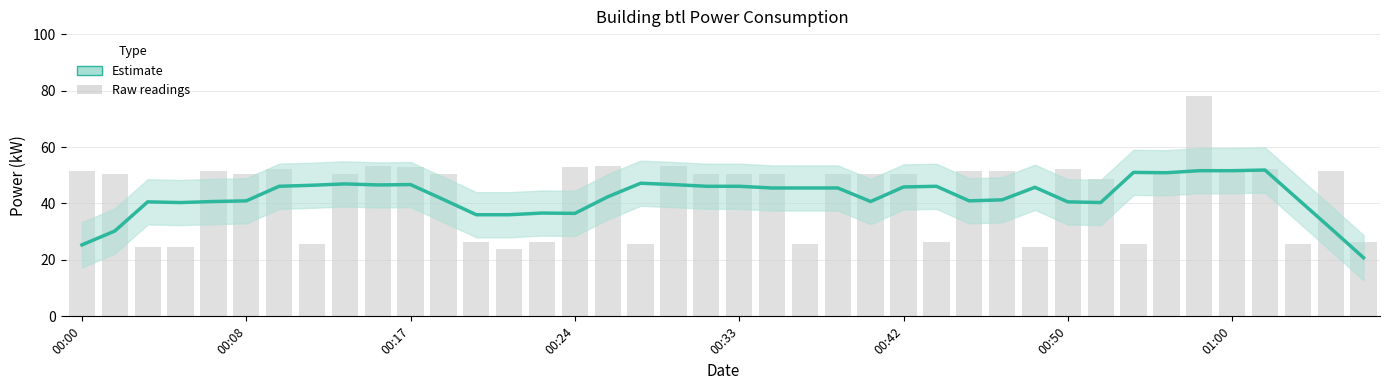

What is the change in value from 23 to 36?

+6.4